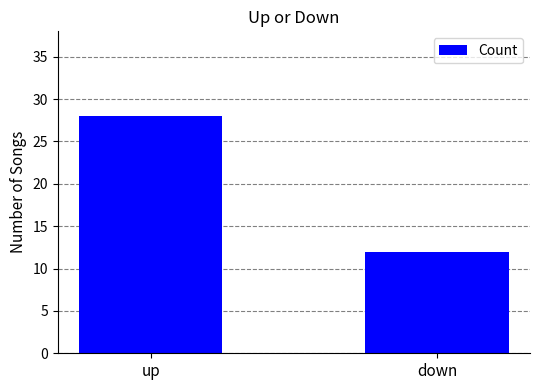

Which has a higher value, up or down?

up